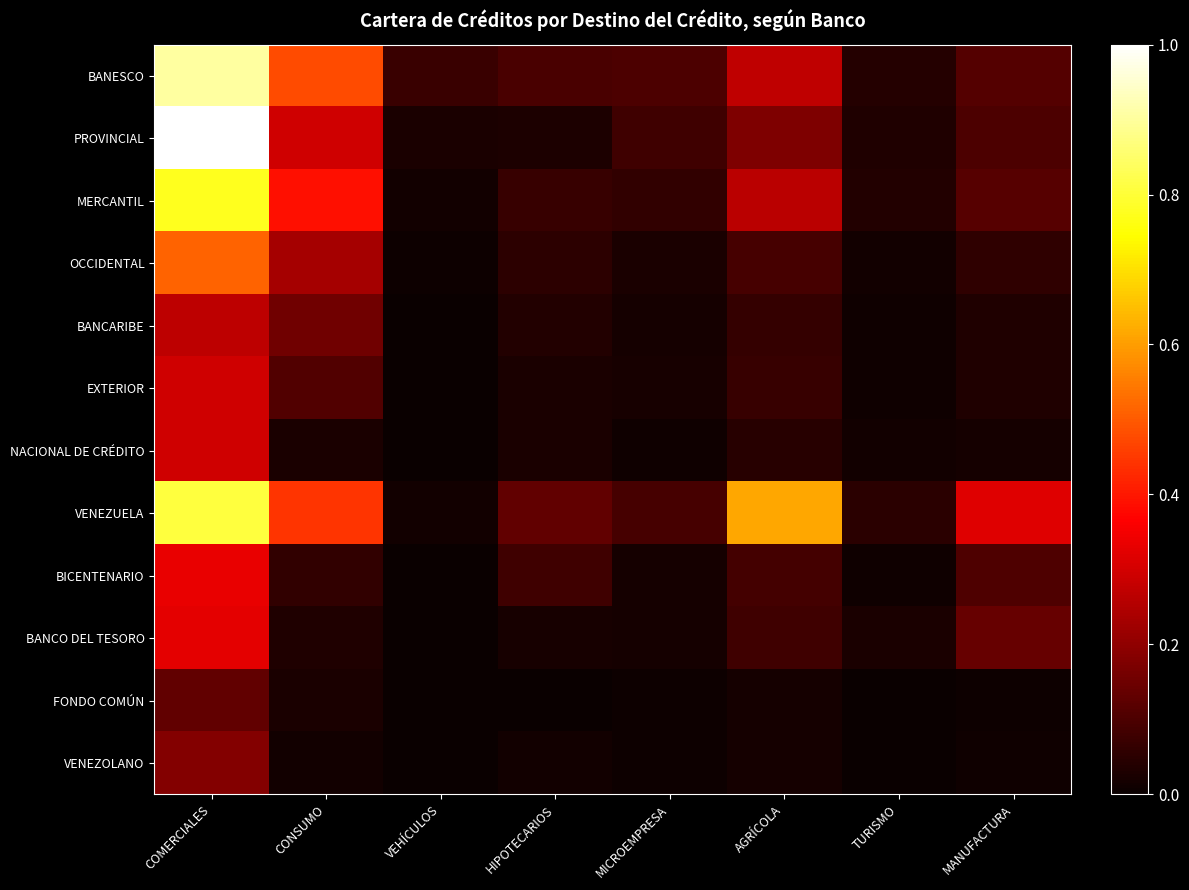

Which has a higher value, HIPOTECARIOS or COMERCIALES?

COMERCIALES